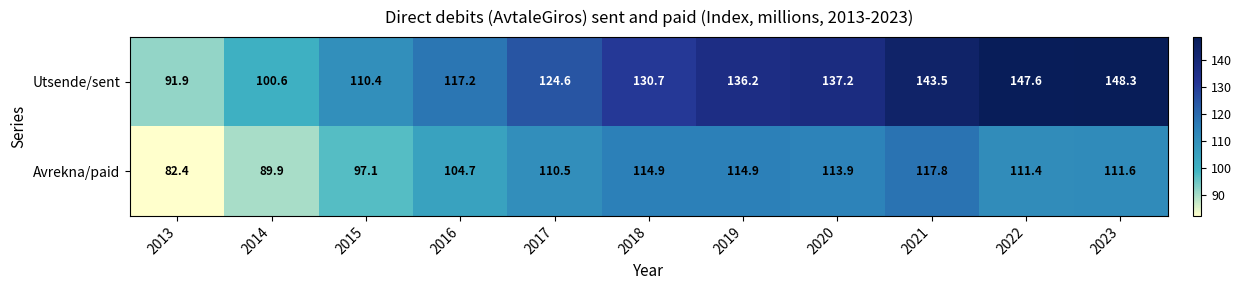

Reading left to right, what are all the values shown in this chart?

Utsende/sent: 2013=91.9	2014=100.6	2015=110.4	2016=117.2	2017=124.6	2018=130.7	2019=136.2	2020=137.2	2021=143.5	2022=147.6	2023=148.3
Avrekna/paid: 2013=82.4	2014=89.9	2015=97.1	2016=104.7	2017=110.5	2018=114.9	2019=114.9	2020=113.9	2021=117.8	2022=111.4	2023=111.6